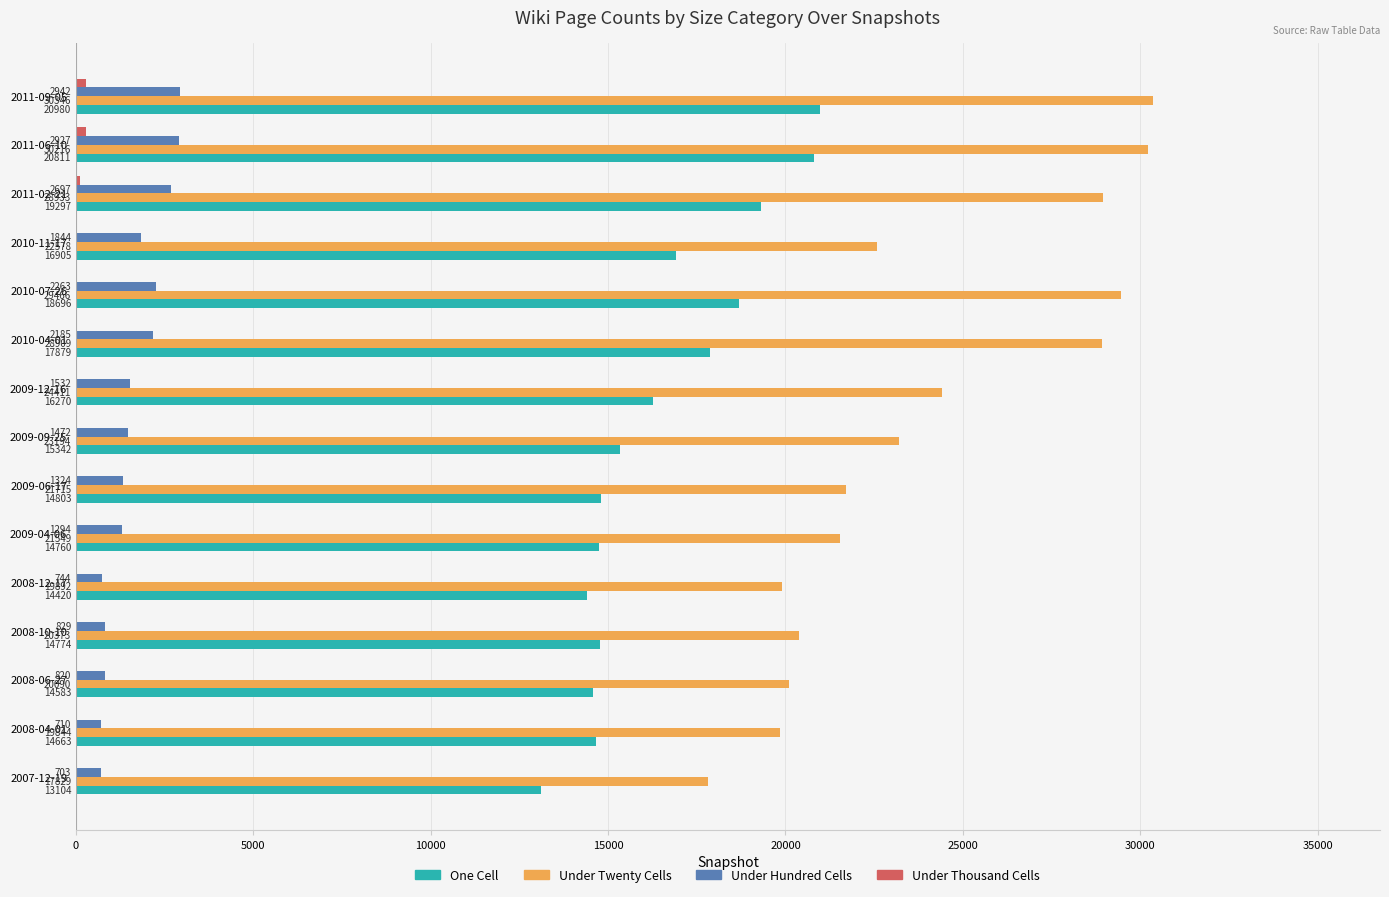

True or false: One Cell has a value of 5909 at 2007-12-19.

False